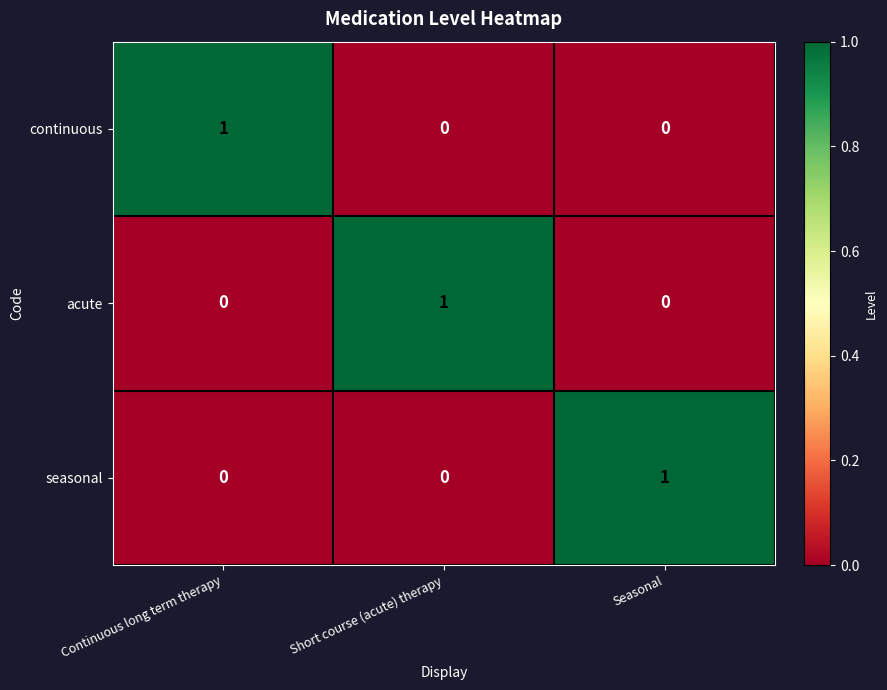

Count the continuous values in the range 0 to 1.

3